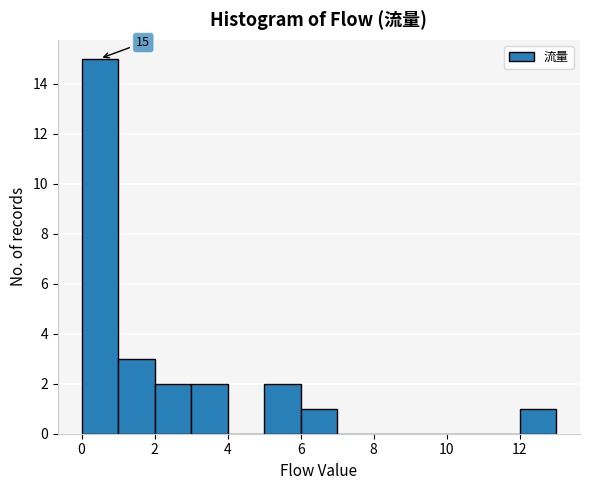

Over which range of the x-axis is the bar tallest?

0 to 1